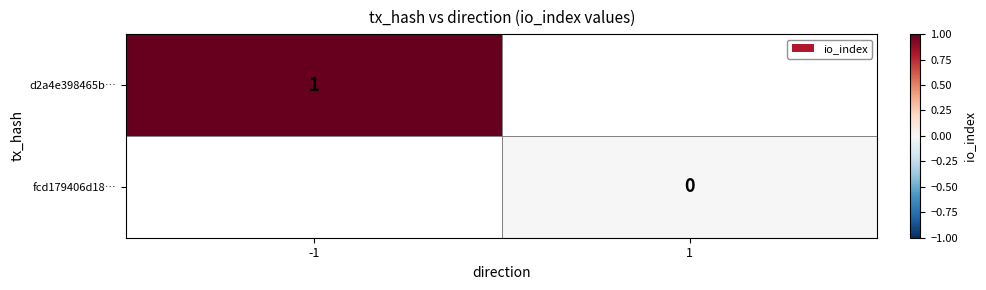

Rank the categories by fcd179406d18… value from highest to lowest.

-1, 1